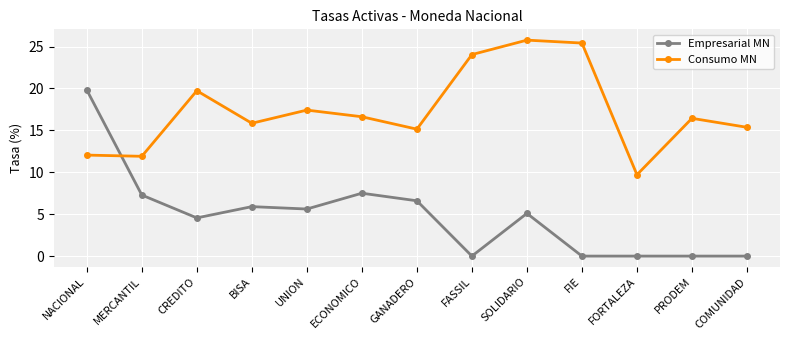

What is the label of the 8th point from the right?

ECONOMICO